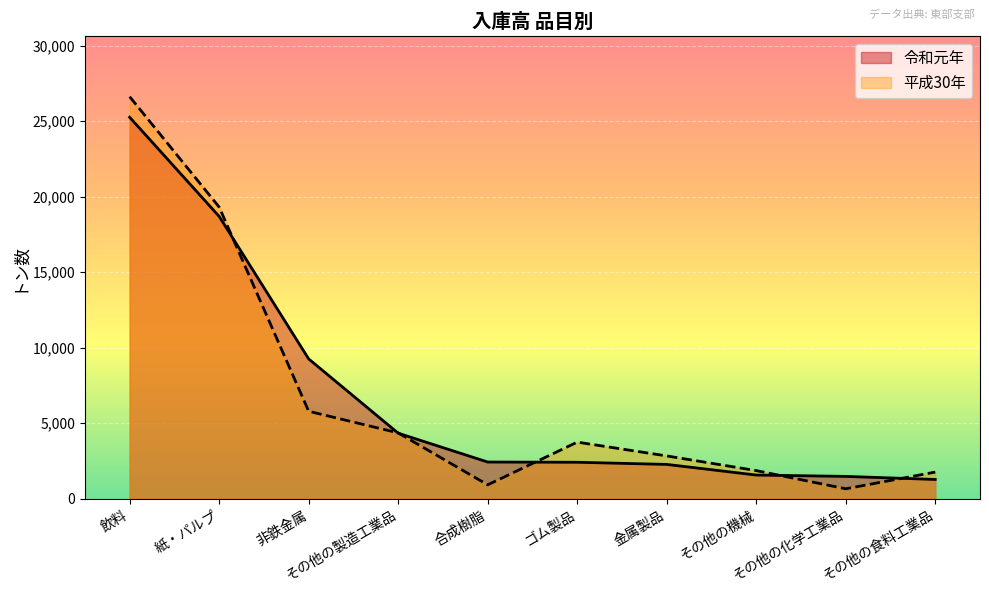

Is it true that 令和元年 equals 946 at 合成樹脂?

False